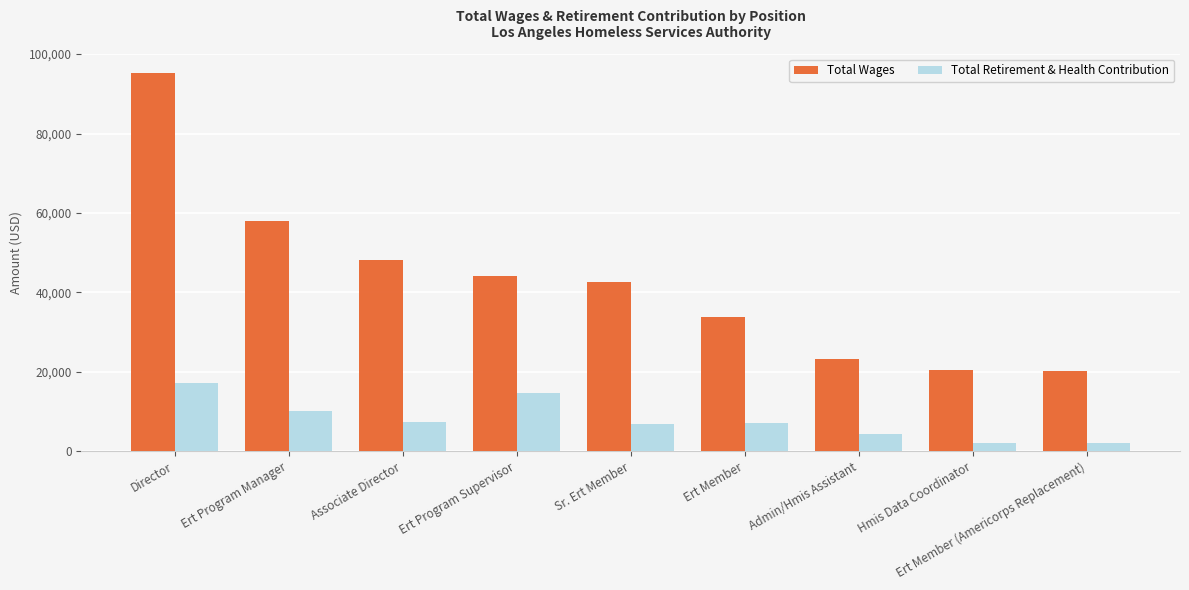

Which series has the widest spread of values?

Total Wages